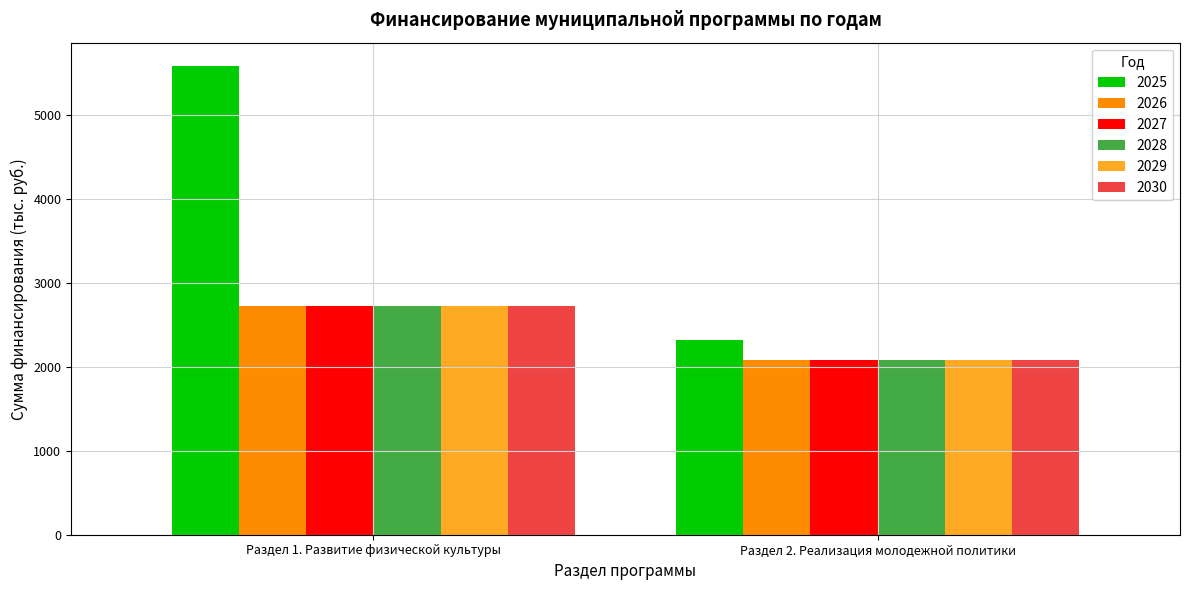

What is the spread (max minus min) of values at Раздел 1. Развитие физической культуры?

2857.9